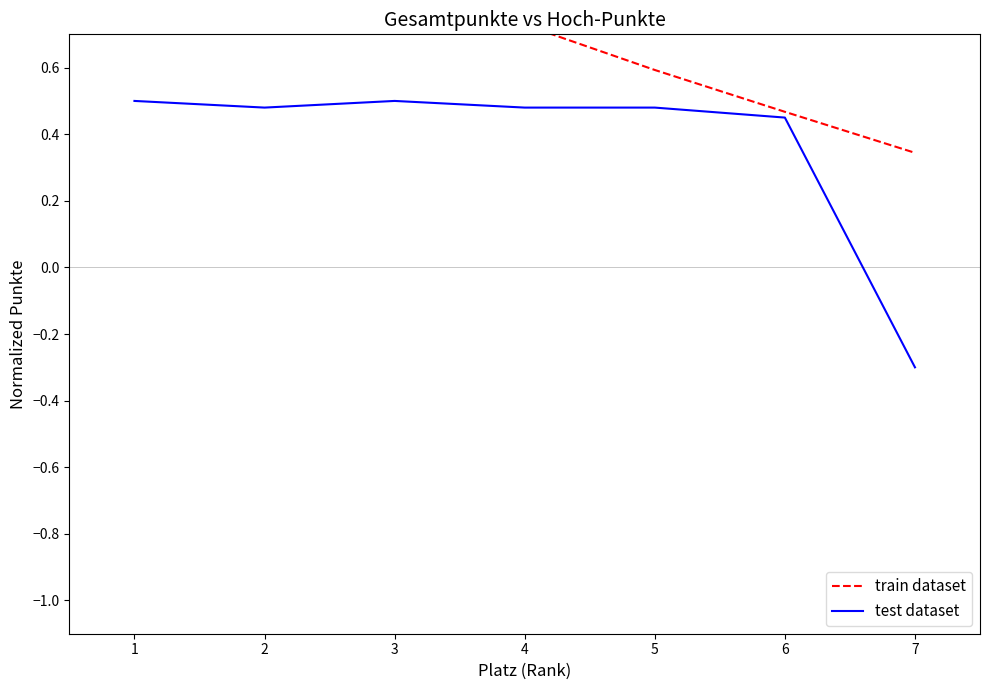

How many values in the test dataset series exceed 0?

6